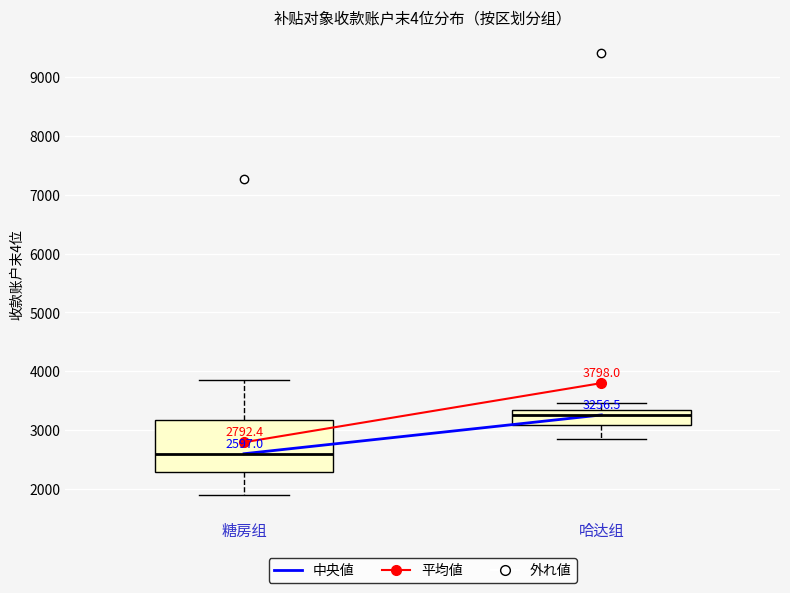

Which box has the lowest median line?

糖房组